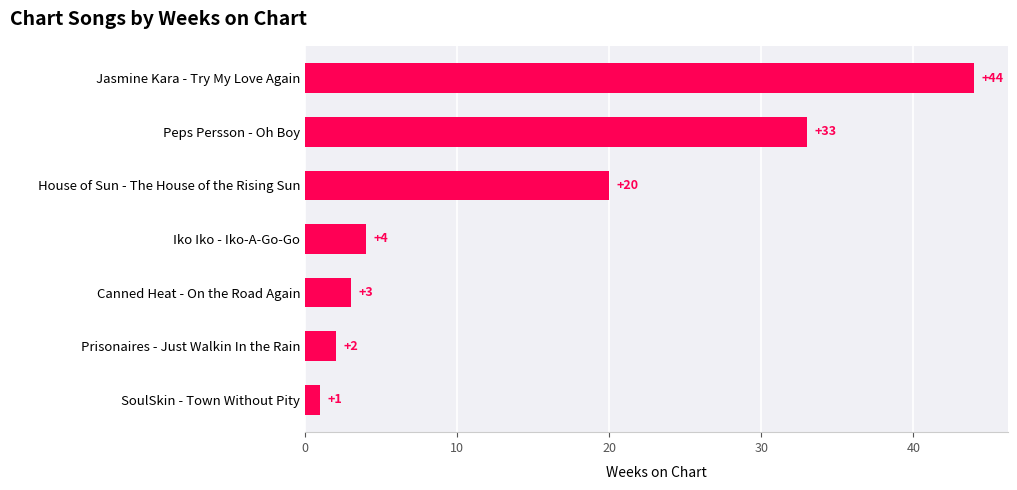

Does the chart contain stacked bars?

No